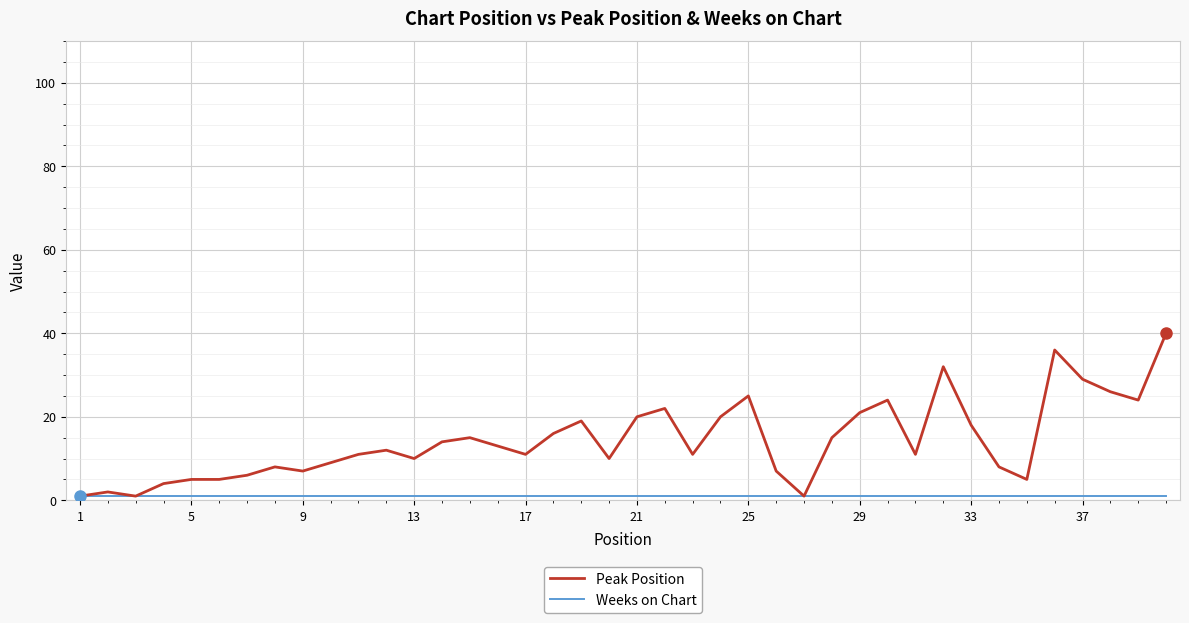

Is this an area chart (filled region under the line)?

No